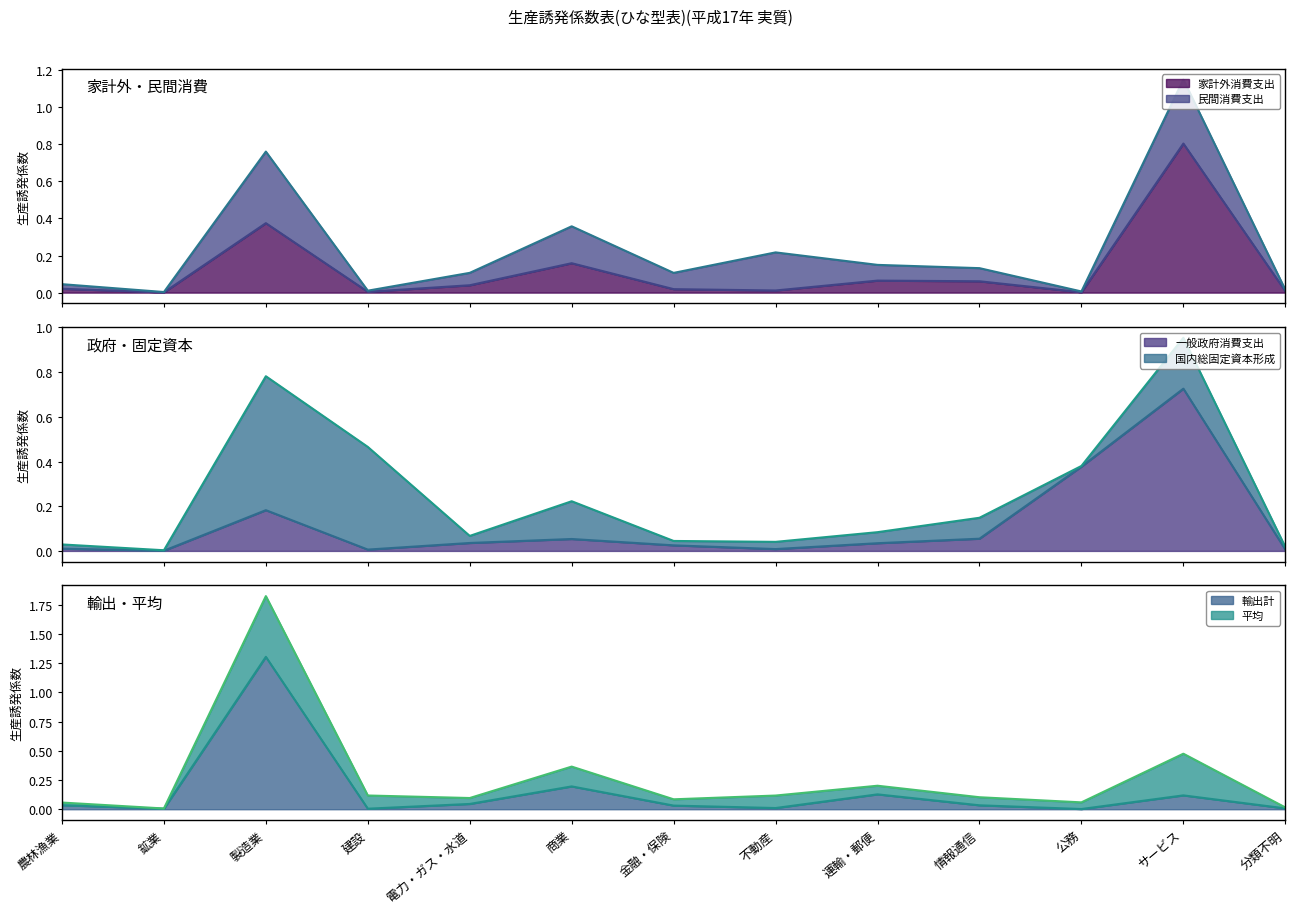

Is the value of 輸出計 at 運輸・郵便 greater than the value of 家計外消費支出 at 建設?

Yes